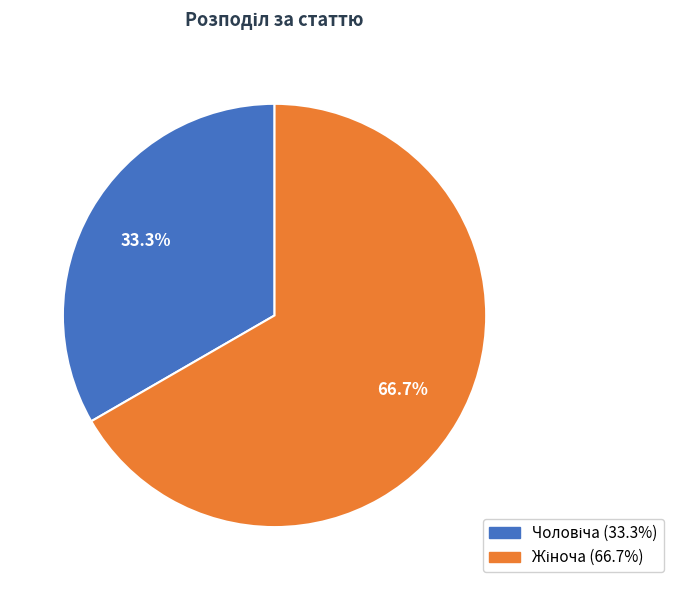

Is there a majority slice in this chart?

Yes